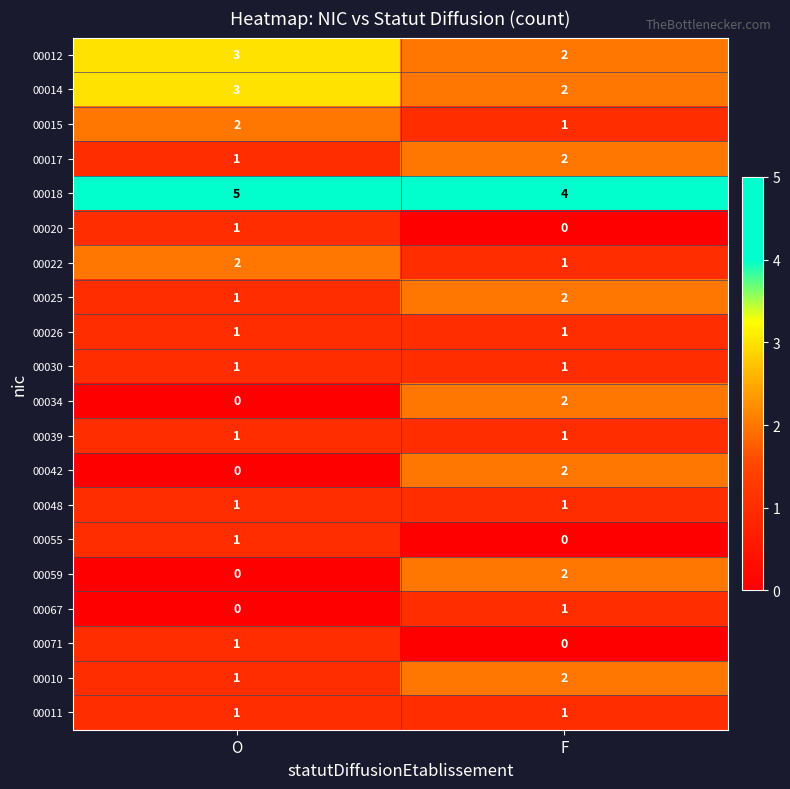

Which category has the highest value in the 00022 series?

O